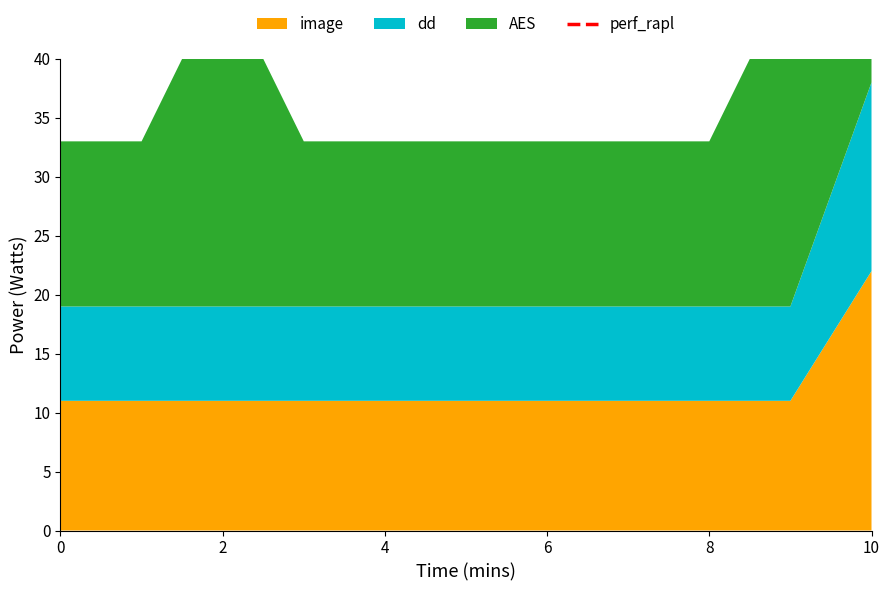

Between 10 and 10, which is larger?

10